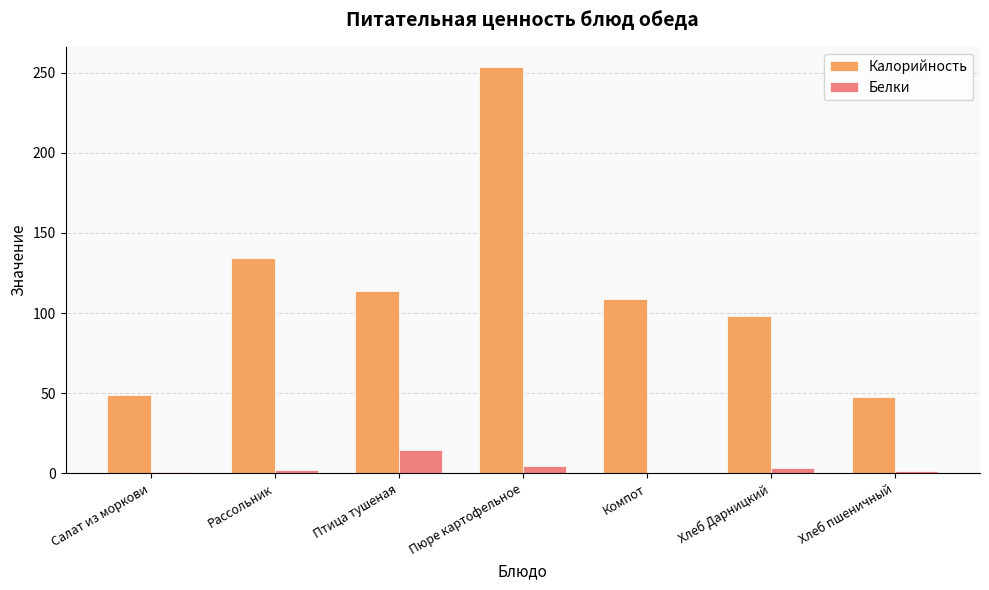

How many series are shown in this chart?

2